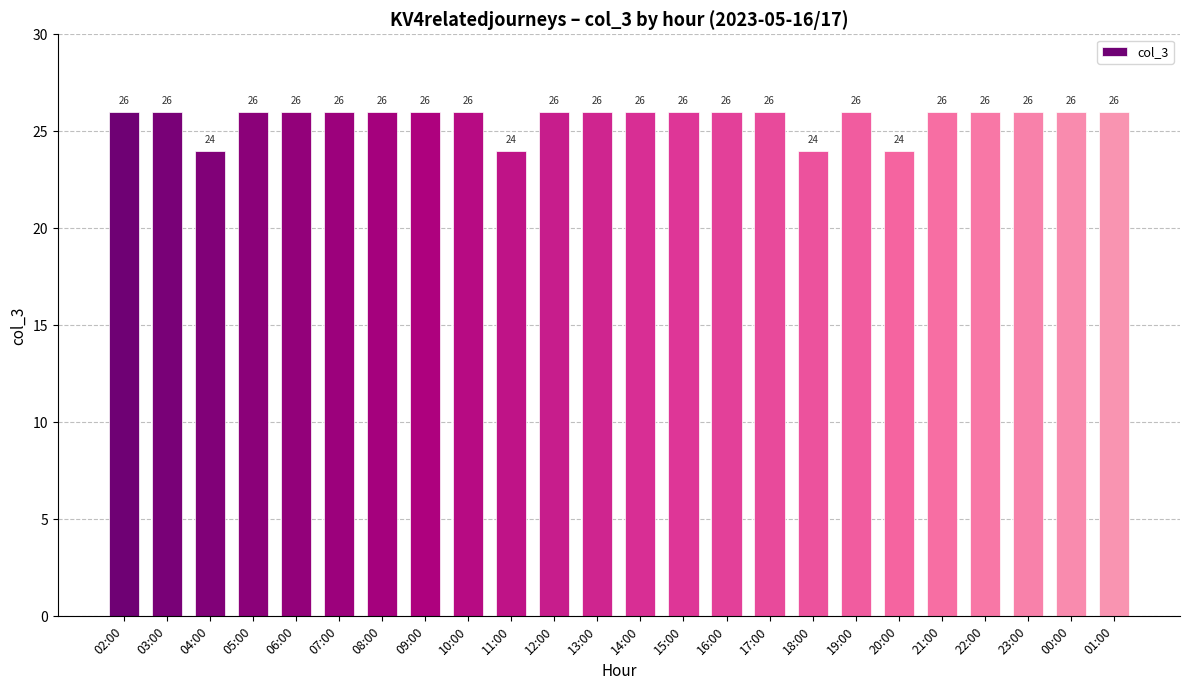

What is the smallest value displayed?

24